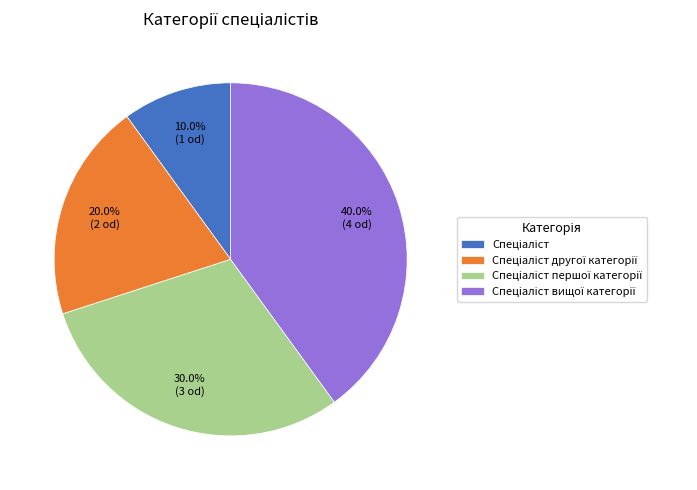

Is there a majority slice in this chart?

No